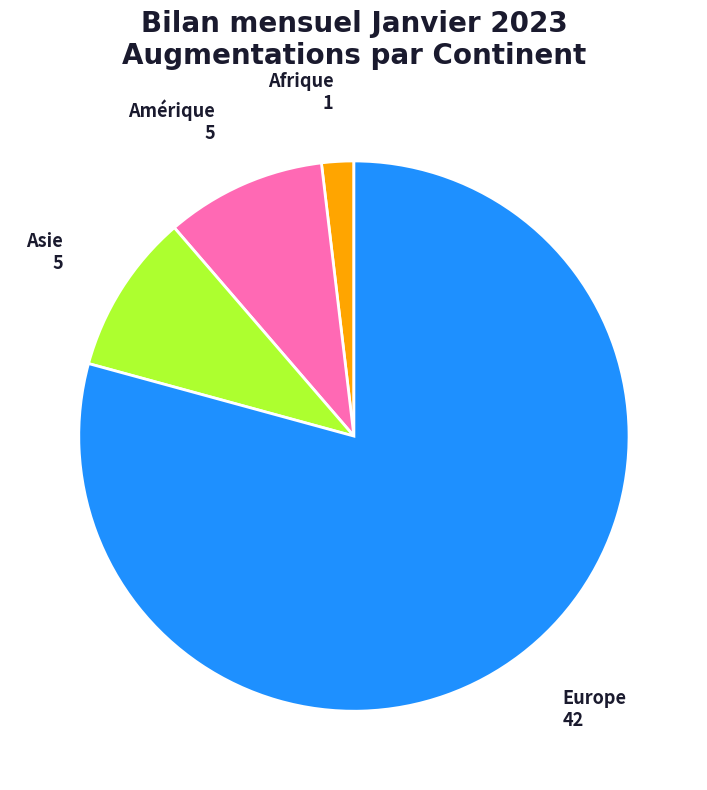

Do Amérique and Afrique together represent more than half of the pie?

No